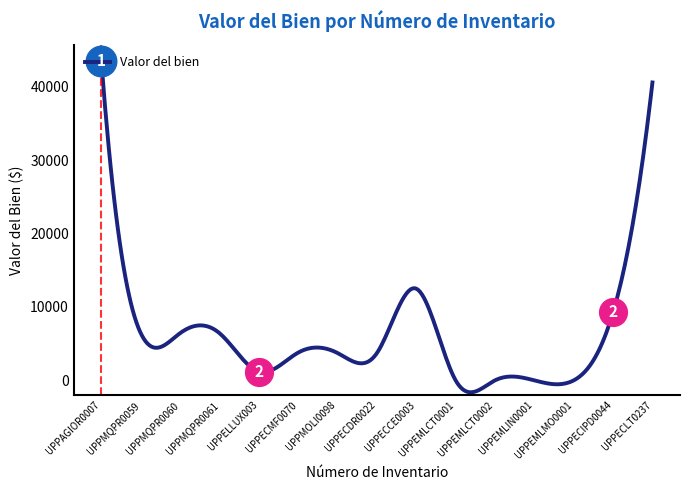

What is the minimum value shown in the chart?

-1620.0